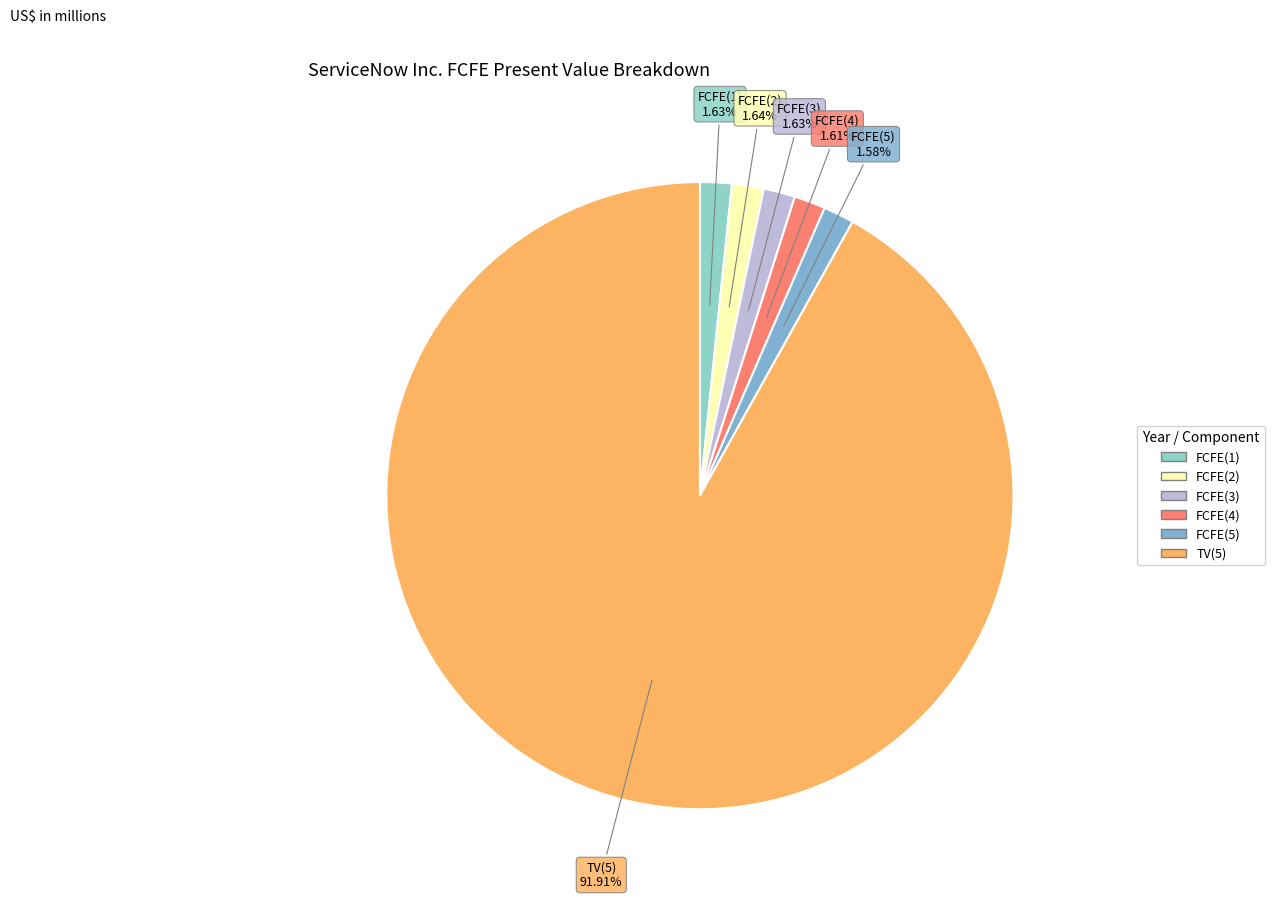

Does FCFE(2) represent more than half of the total?

No